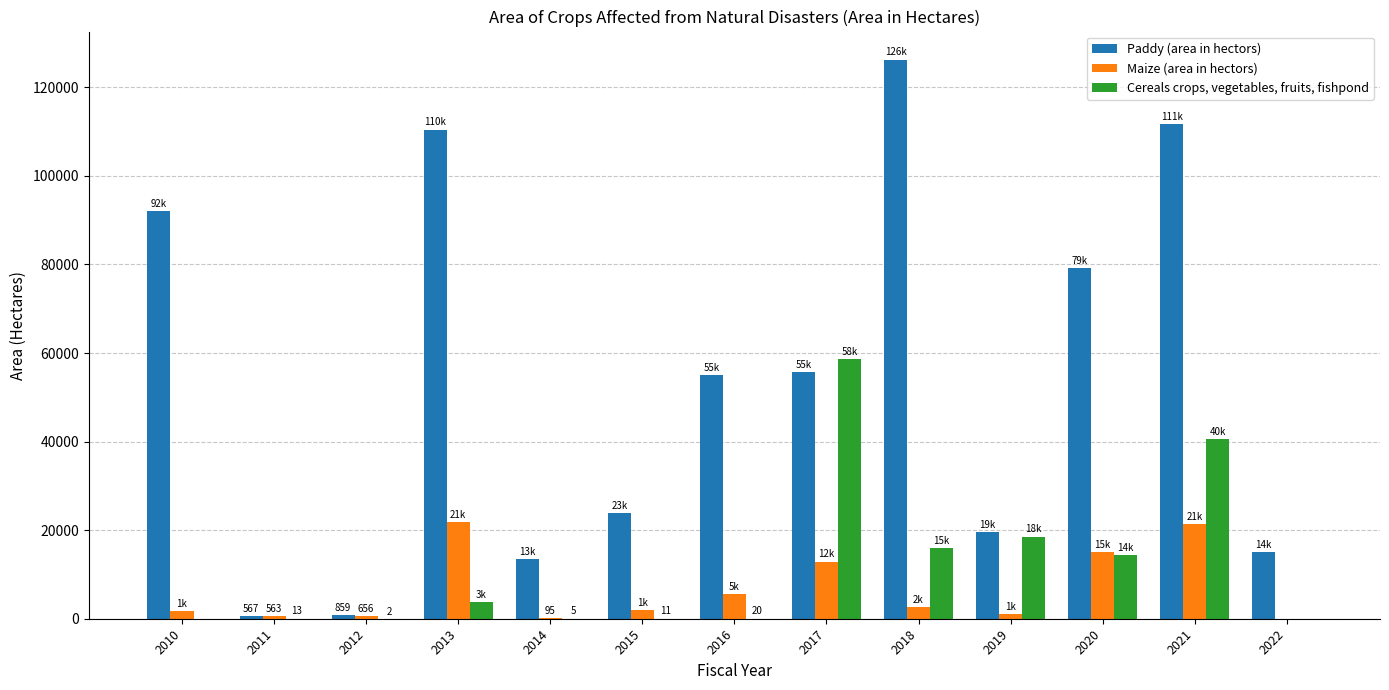

The value of Paddy (area in hectors) at 2020 is 79171.4. True or false?

True